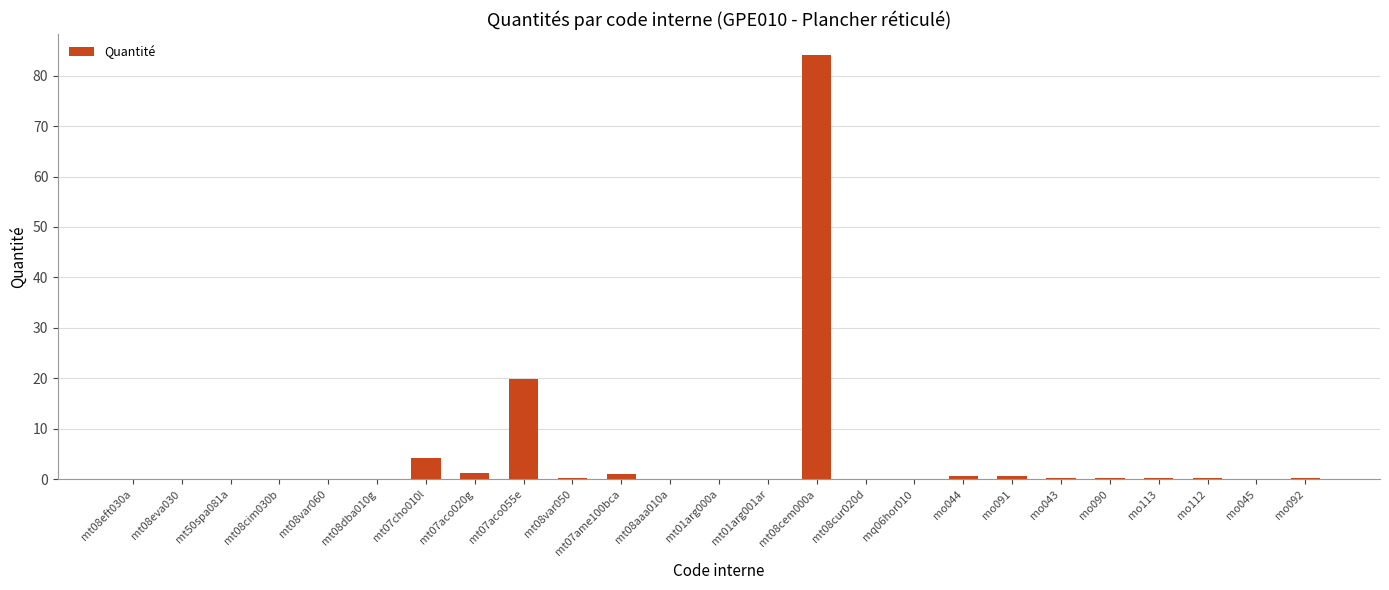

What is the sum of all values?

114.0